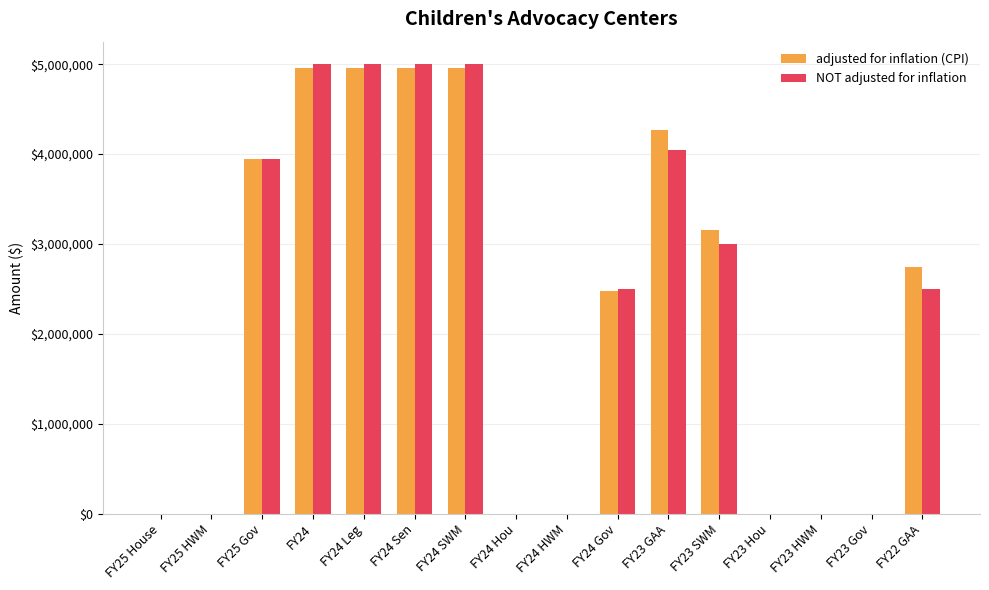

Reading left to right, extract all data points from this chart.

adjusted for inflation (CPI): FY25 House=0	FY25 HWM=0	FY25 Gov=3950000	FY24=4956186	FY24 Leg=4956186	FY24 Sen=4956186	FY24 SWM=4956186	FY24 Hou=0	FY24 HWM=0	FY24 Gov=2478093	FY23 GAA=4265418	FY23 SWM=3159569	FY23 Hou=0	FY23 HWM=0	FY23 Gov=0	FY22 GAA=2742899
NOT adjusted for inflation: FY25 House=0	FY25 HWM=0	FY25 Gov=3950000	FY24=5000000	FY24 Leg=5000000	FY24 Sen=5000000	FY24 SWM=5000000	FY24 Hou=0	FY24 HWM=0	FY24 Gov=2500000	FY23 GAA=4050000	FY23 SWM=3000000	FY23 Hou=0	FY23 HWM=0	FY23 Gov=0	FY22 GAA=2500000